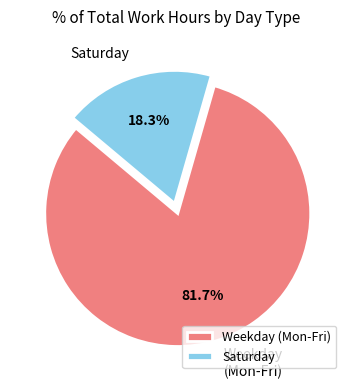

Is there any slice that represents more than half of the pie?

Yes